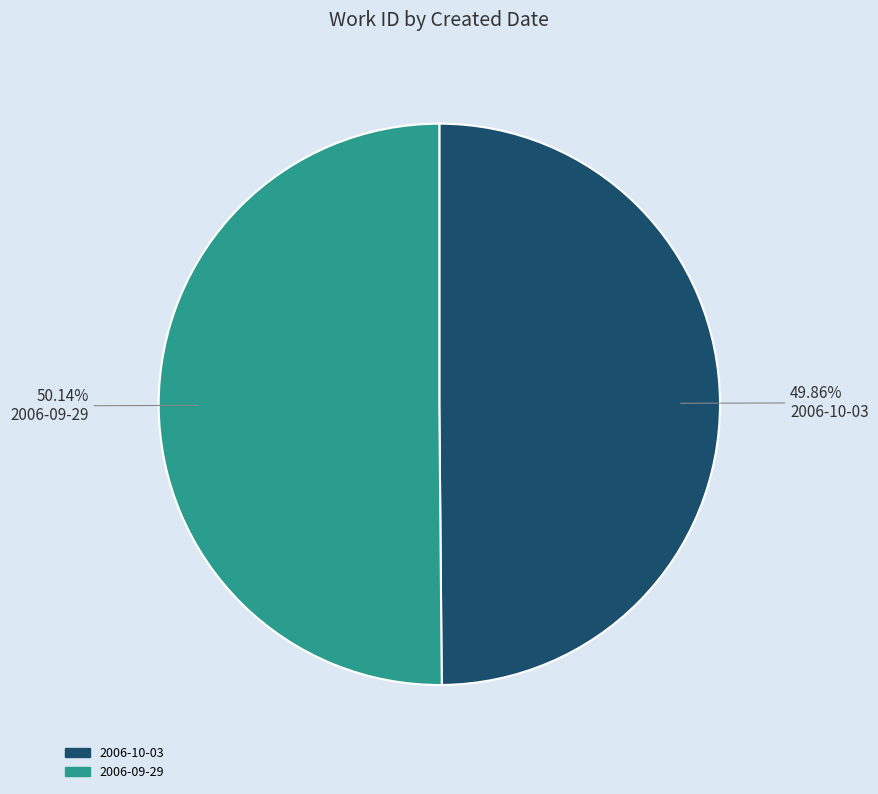

Does any single category account for the majority?

Yes